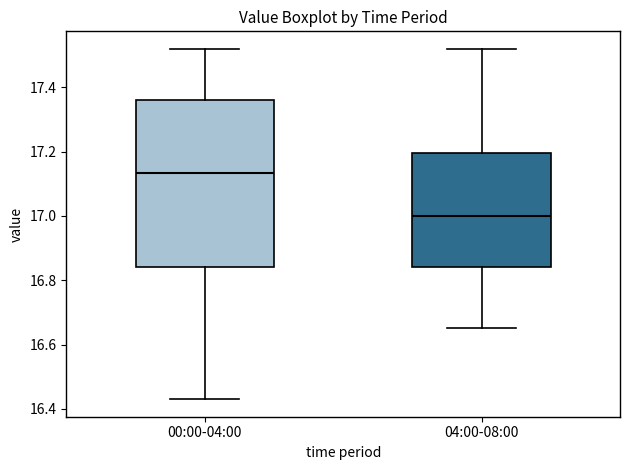

Which box has the highest median line?

00:00-04:00